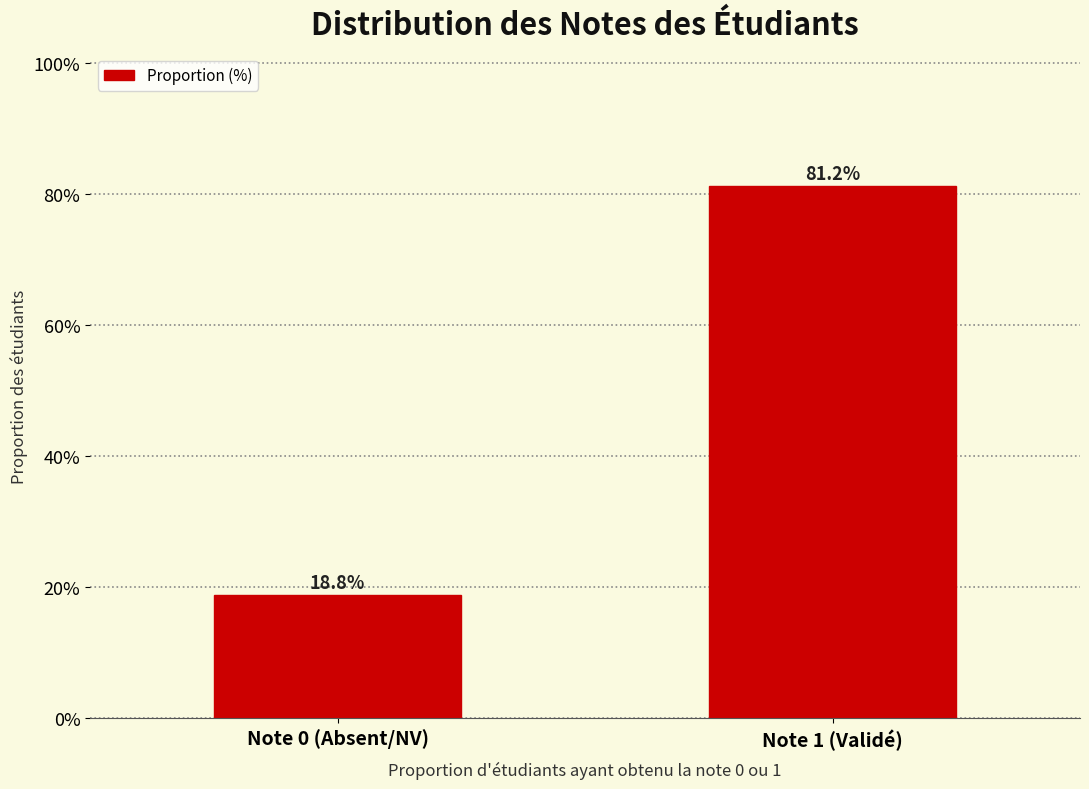

Reading left to right, transcribe all the data shown in this chart.

18.8	81.2